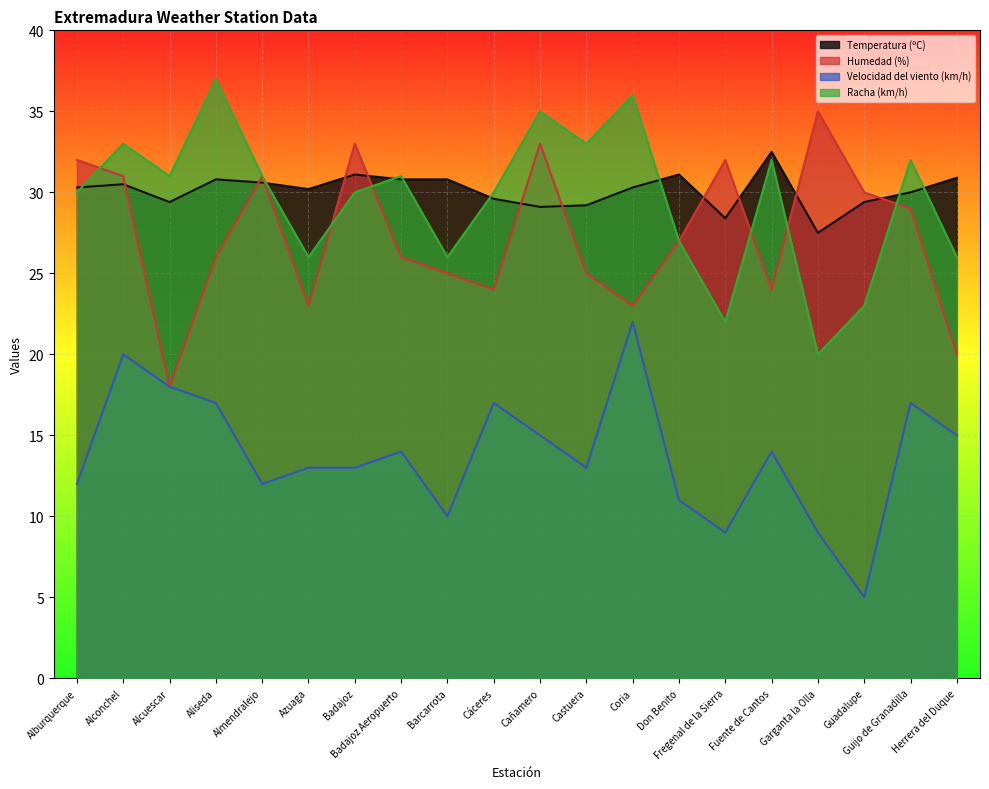

True or false: Humedad (%) and Racha (km/h) intersect in this chart.

True